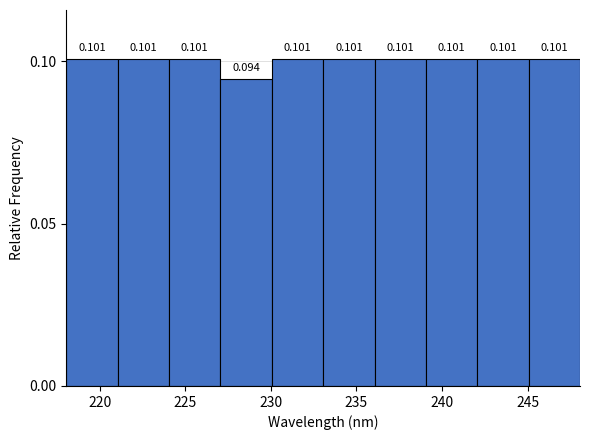

Reading left to right, transcribe this chart: for each bar, give the range it covers on the x-axis and its height. The bar edges are not printed on the chart, so give them approximately, as read against the axis.

218 to 221: 0.101
221 to 224: 0.101
224 to 227: 0.101
227 to 230: 0.094
230 to 233: 0.101
233 to 236: 0.101
236 to 239: 0.101
239 to 242: 0.101
242 to 245: 0.101
245 to 248: 0.101